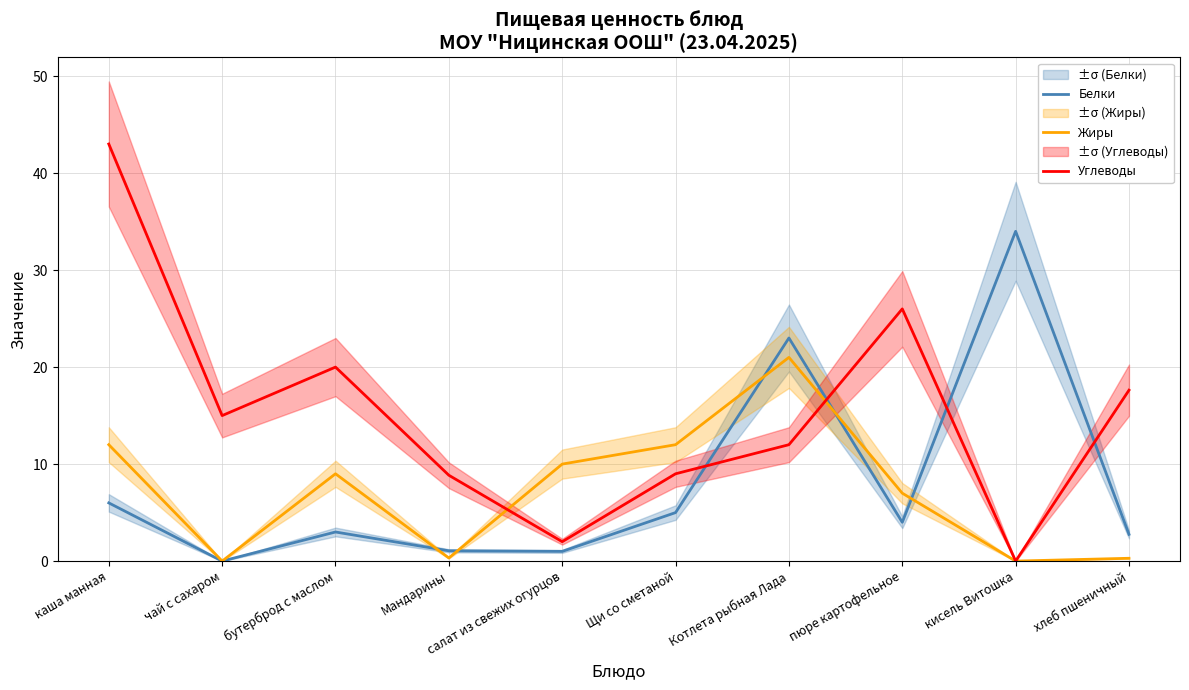

How many distinct data groups are displayed?

3